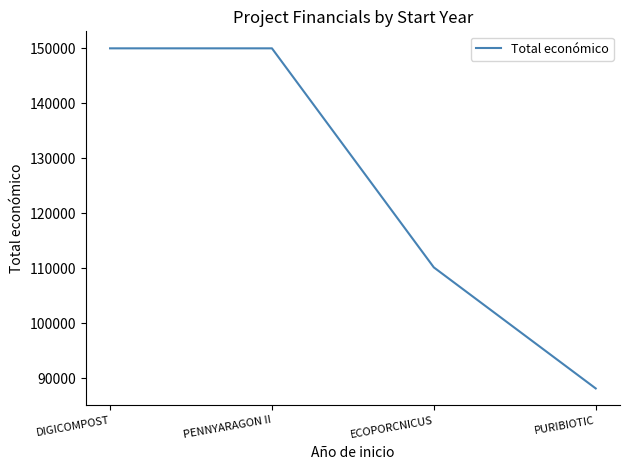

Is it true that the value at ECOPORCNICUS is 110168?

True